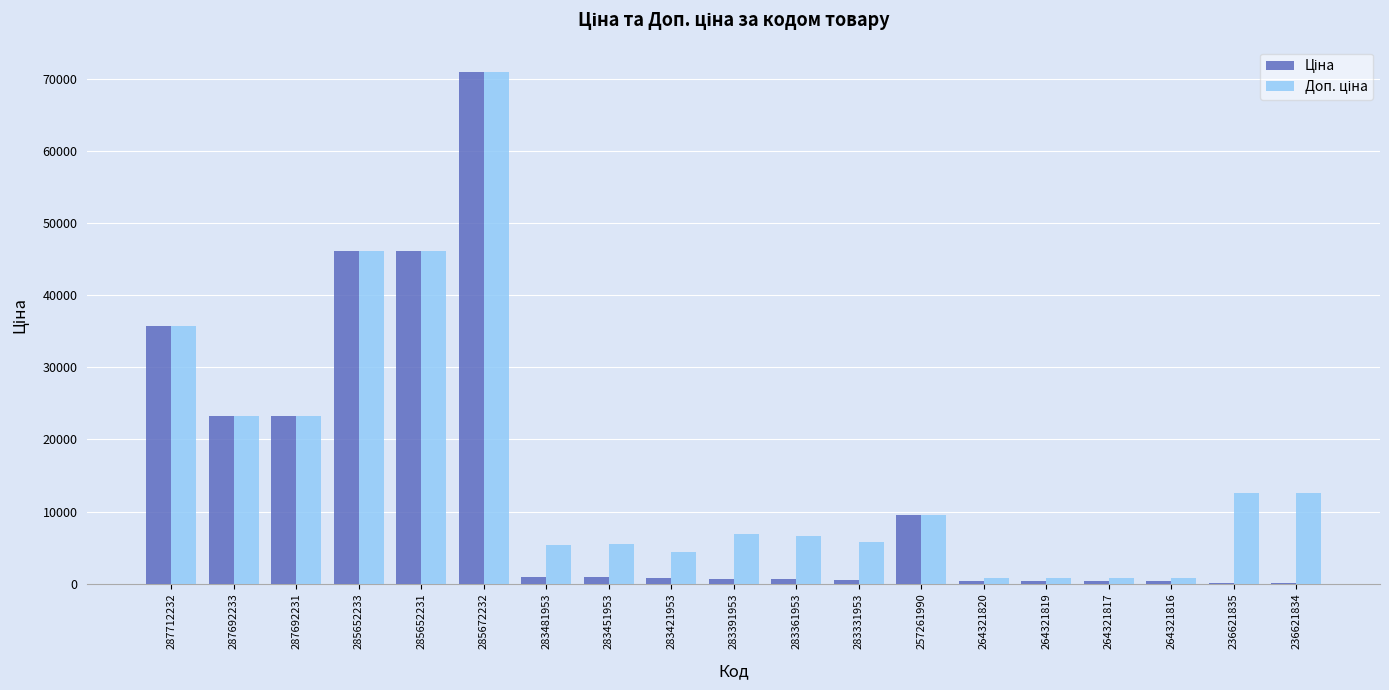

What is the total value across all series at 287692233?

46556.4